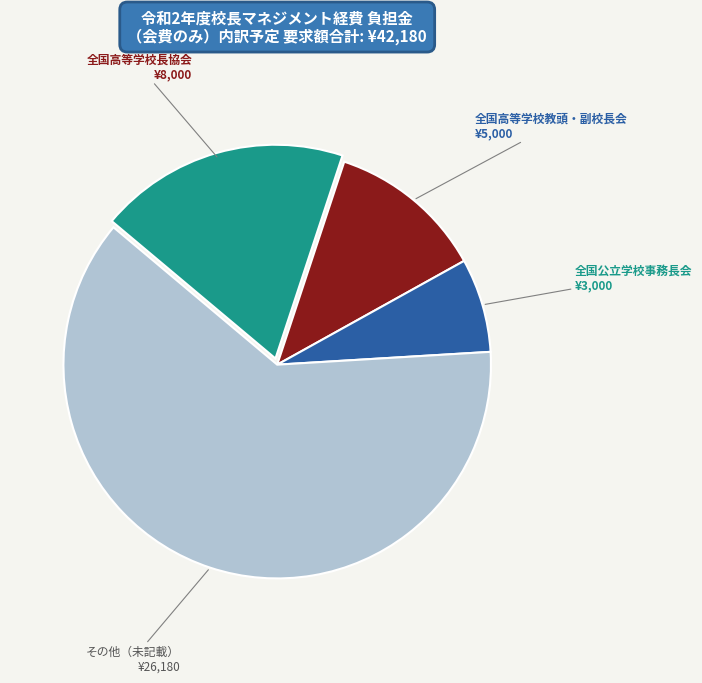

Does any single category account for the majority?

Yes